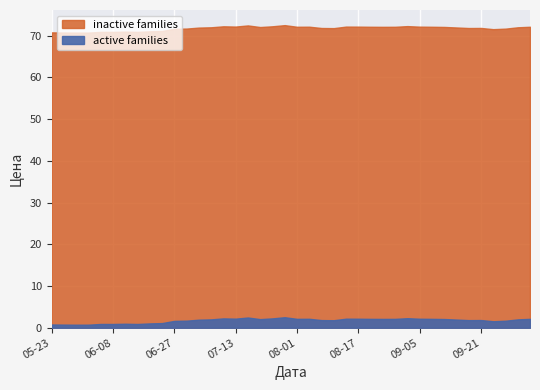

How many interior local valleys (lower than both neighbors) does the data have?

10